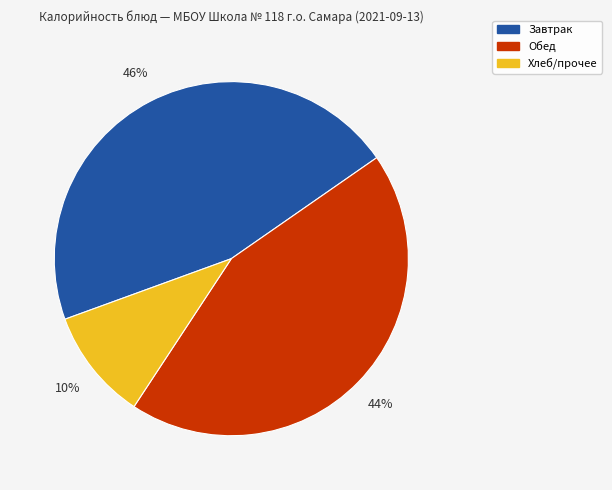

To the nearest percent, what is the difference between the largest and smallest slice percentages?

36%